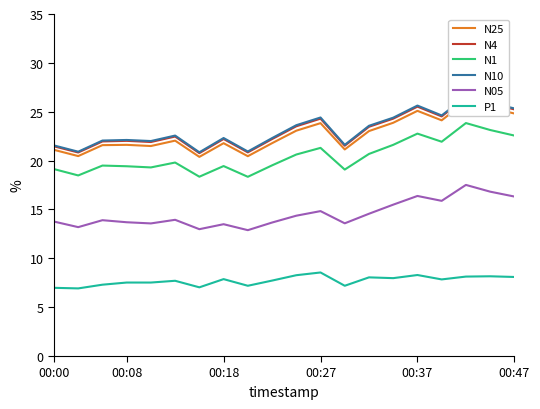

Reading left to right, transcribe all the data shown in this chart.

N25: 21.1	20.5	21.6	21.6	21.5	22.0	20.4	21.8	20.4	21.8	23.1	23.8	21.1	23.0	23.9	25.1	24.1	26.1	25.4	24.8
N4: 21.5	20.8	22.0	22.0	21.9	22.5	20.8	22.2	20.8	22.2	23.5	24.3	21.5	23.5	24.3	25.5	24.5	26.4	25.8	25.2
N1: 19.1	18.5	19.5	19.4	19.3	19.8	18.4	19.4	18.3	19.5	20.6	21.3	19.1	20.7	21.6	22.8	21.9	23.8	23.1	22.6
N10: 21.6	20.9	22.1	22.1	22.0	22.6	20.9	22.3	20.9	22.3	23.6	24.4	21.6	23.6	24.4	25.6	24.6	26.6	25.9	25.3
N05: 13.8	13.2	13.9	13.7	13.6	13.9	13.0	13.5	12.9	13.7	14.4	14.8	13.6	14.6	15.5	16.4	15.9	17.5	16.8	16.3
P1: 7.0	6.9	7.3	7.5	7.5	7.7	7.0	7.9	7.2	7.7	8.3	8.6	7.2	8.1	8.0	8.3	7.8	8.1	8.2	8.1